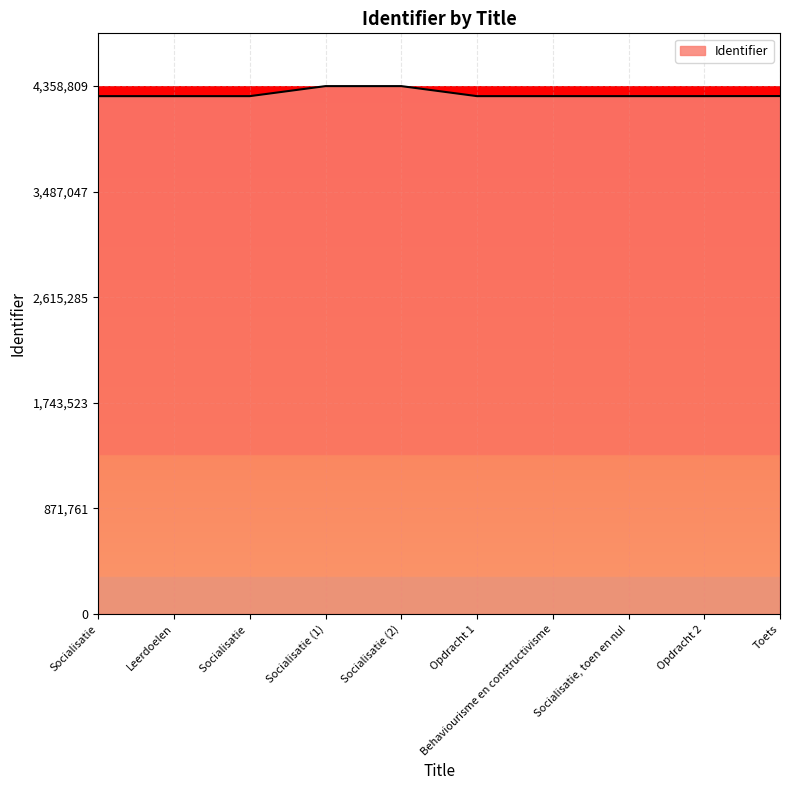

Is it true that the value at Leerdoelen is 6194579?

False